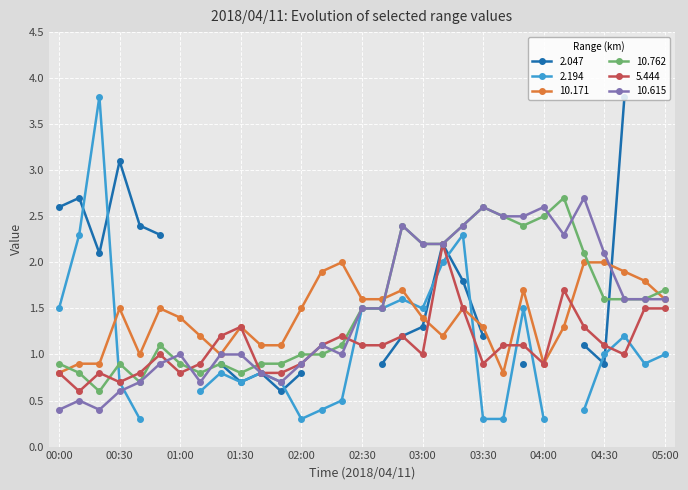

Is it true that 10.171 equals 0.8 at 00:00?

True